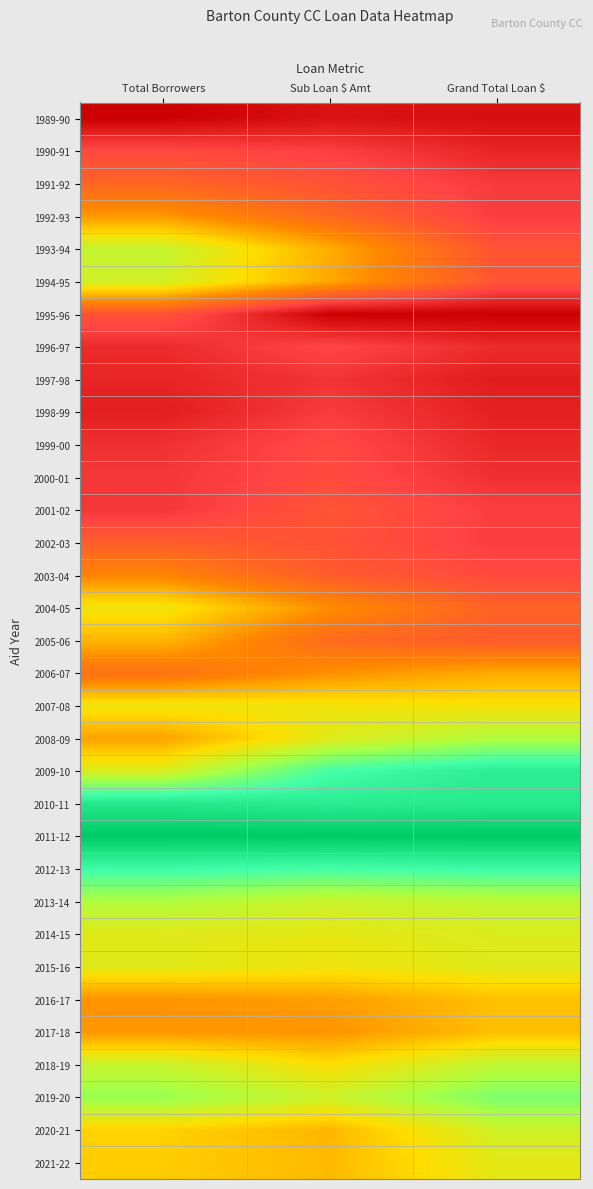

Reading left to right, extract all data points from this chart.

1989-90: Total Borrowers=0.0	Sub Loan $ Amt=0.0	Grand Total Loan $=0.0
1990-91: Total Borrowers=0.2	Sub Loan $ Amt=0.1	Grand Total Loan $=0.1
1991-92: Total Borrowers=0.2	Sub Loan $ Amt=0.2	Grand Total Loan $=0.1
1992-93: Total Borrowers=0.4	Sub Loan $ Amt=0.3	Grand Total Loan $=0.1
1993-94: Total Borrowers=0.6	Sub Loan $ Amt=0.4	Grand Total Loan $=0.2
1994-95: Total Borrowers=0.6	Sub Loan $ Amt=0.4	Grand Total Loan $=0.2
1995-96: Total Borrowers=0.2	Sub Loan $ Amt=0.0	Grand Total Loan $=0.0
1996-97: Total Borrowers=0.1	Sub Loan $ Amt=0.2	Grand Total Loan $=0.1
1997-98: Total Borrowers=0.1	Sub Loan $ Amt=0.1	Grand Total Loan $=0.1
1998-99: Total Borrowers=0.1	Sub Loan $ Amt=0.1	Grand Total Loan $=0.1
1999-00: Total Borrowers=0.1	Sub Loan $ Amt=0.2	Grand Total Loan $=0.1
2000-01: Total Borrowers=0.1	Sub Loan $ Amt=0.2	Grand Total Loan $=0.1
2001-02: Total Borrowers=0.1	Sub Loan $ Amt=0.2	Grand Total Loan $=0.1
2002-03: Total Borrowers=0.2	Sub Loan $ Amt=0.2	Grand Total Loan $=0.1
2003-04: Total Borrowers=0.3	Sub Loan $ Amt=0.2	Grand Total Loan $=0.2
2004-05: Total Borrowers=0.5	Sub Loan $ Amt=0.4	Grand Total Loan $=0.2
2005-06: Total Borrowers=0.4	Sub Loan $ Amt=0.3	Grand Total Loan $=0.2
2006-07: Total Borrowers=0.3	Sub Loan $ Amt=0.4	Grand Total Loan $=0.4
2007-08: Total Borrowers=0.5	Sub Loan $ Amt=0.5	Grand Total Loan $=0.5
2008-09: Total Borrowers=0.4	Sub Loan $ Amt=0.6	Grand Total Loan $=0.6
2009-10: Total Borrowers=0.6	Sub Loan $ Amt=0.8	Grand Total Loan $=0.9
2010-11: Total Borrowers=0.9	Sub Loan $ Amt=0.9	Grand Total Loan $=0.9
2011-12: Total Borrowers=1.0	Sub Loan $ Amt=1.0	Grand Total Loan $=1.0
2012-13: Total Borrowers=0.8	Sub Loan $ Amt=0.8	Grand Total Loan $=0.8
2013-14: Total Borrowers=0.6	Sub Loan $ Amt=0.6	Grand Total Loan $=0.6
2014-15: Total Borrowers=0.6	Sub Loan $ Amt=0.5	Grand Total Loan $=0.6
2015-16: Total Borrowers=0.6	Sub Loan $ Amt=0.5	Grand Total Loan $=0.6
2016-17: Total Borrowers=0.4	Sub Loan $ Amt=0.4	Grand Total Loan $=0.5
2017-18: Total Borrowers=0.4	Sub Loan $ Amt=0.4	Grand Total Loan $=0.4
2018-19: Total Borrowers=0.6	Sub Loan $ Amt=0.5	Grand Total Loan $=0.6
2019-20: Total Borrowers=0.7	Sub Loan $ Amt=0.6	Grand Total Loan $=0.7
2020-21: Total Borrowers=0.5	Sub Loan $ Amt=0.4	Grand Total Loan $=0.6
2021-22: Total Borrowers=0.5	Sub Loan $ Amt=0.4	Grand Total Loan $=0.5